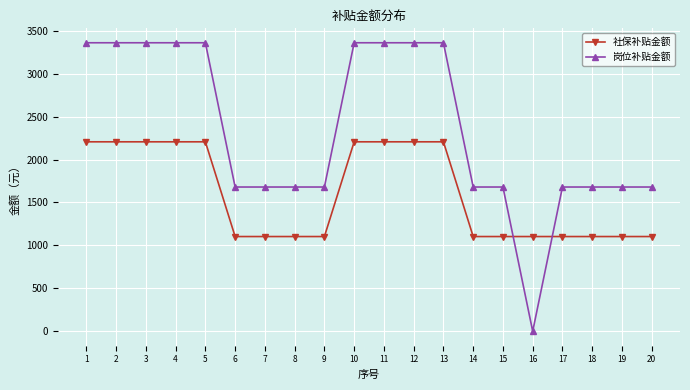

List the series in order of their overall mean, lowest first.

社保补贴金额, 岗位补贴金额